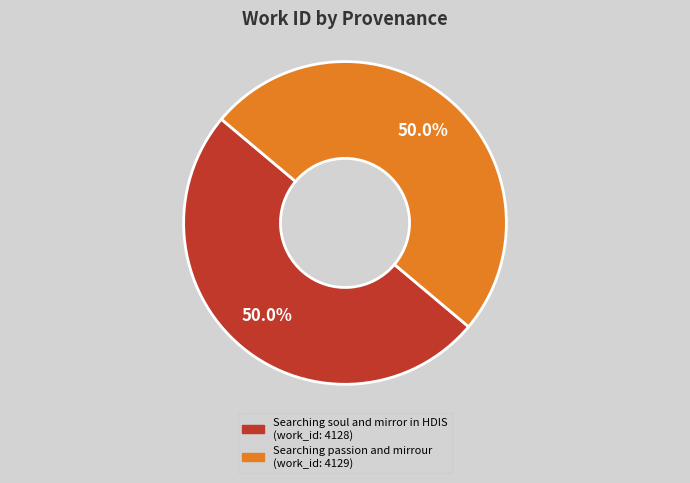

Count the number of slices in the pie.

2